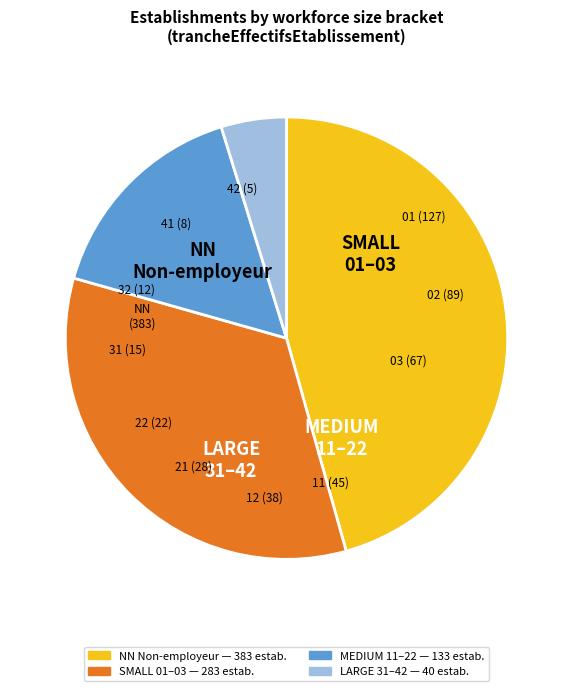

Is there any slice that represents more than half of the pie?

No